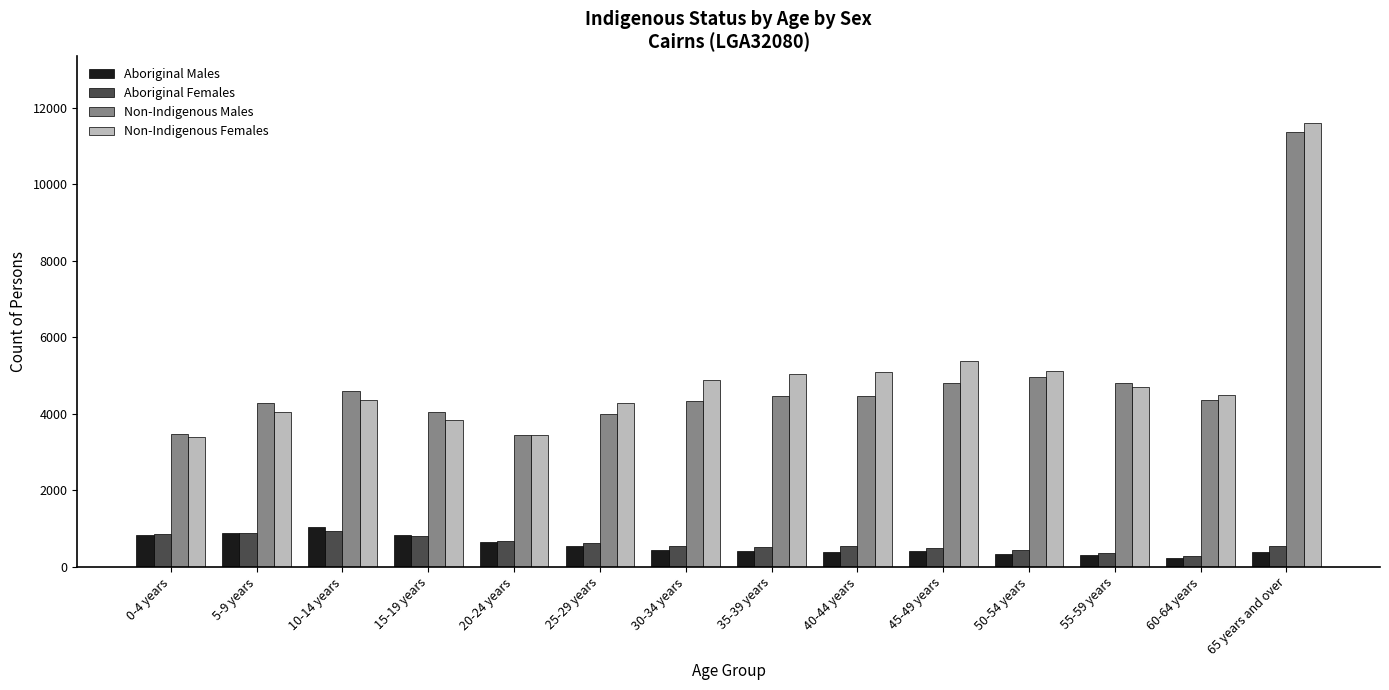

How many categories are shown in the chart?

14